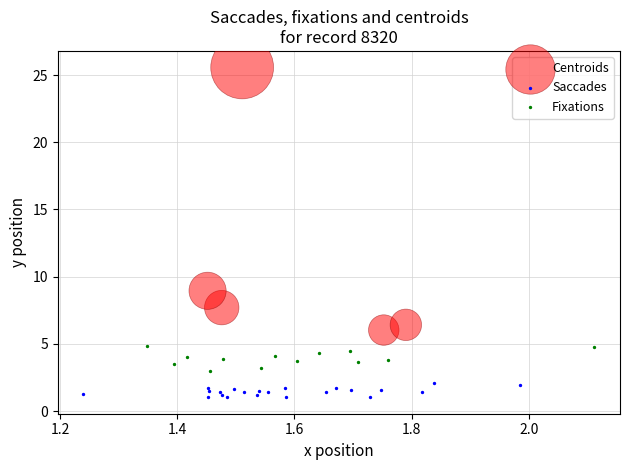

Which series has the largest Y range (max minus min)?

Centroids